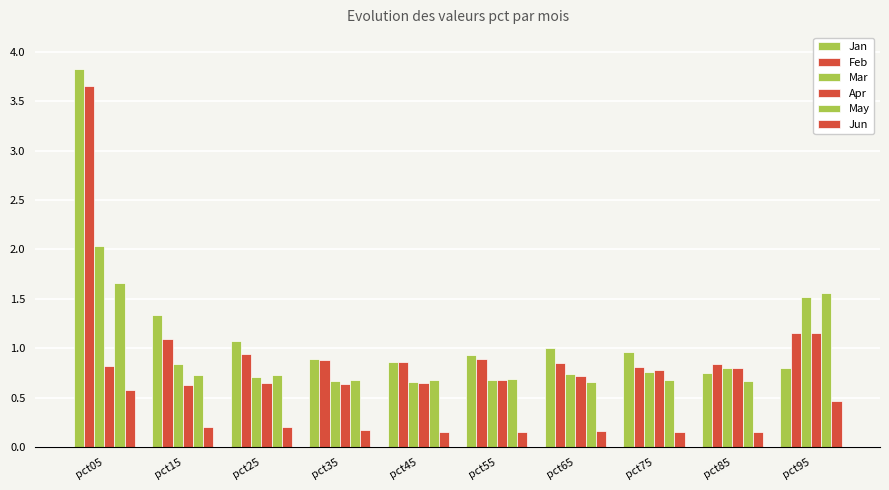

Which label corresponds to the largest value in the chart?

pct05